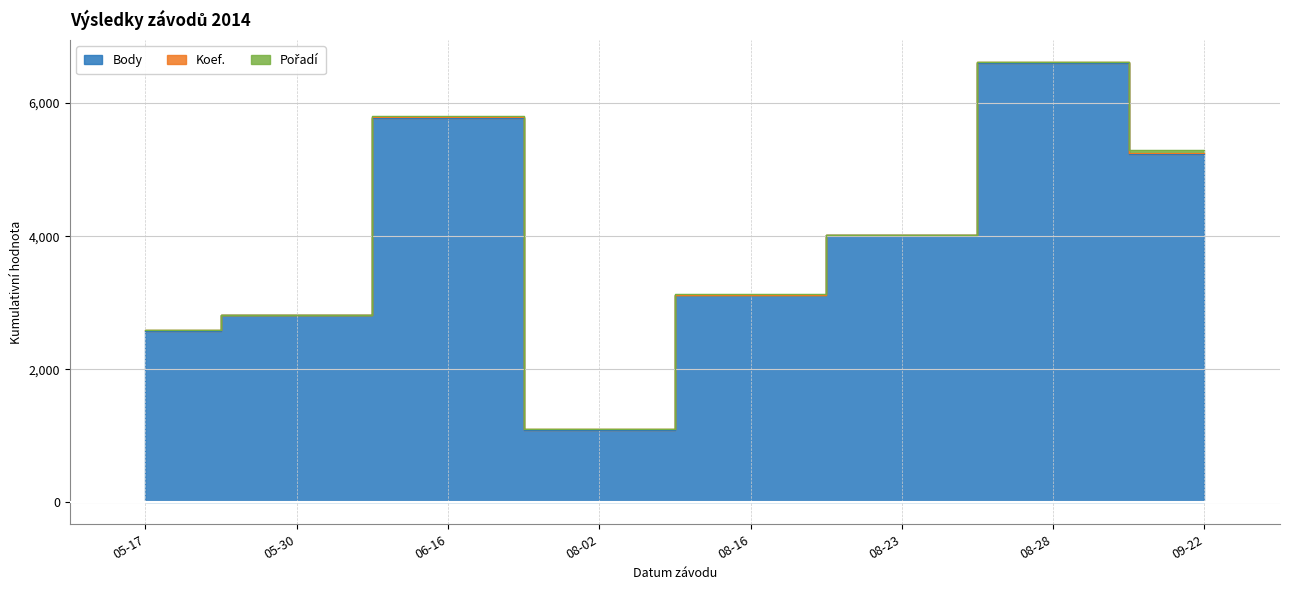

The value of Pořadí at 2014-08-16 is 3. True or false?

True